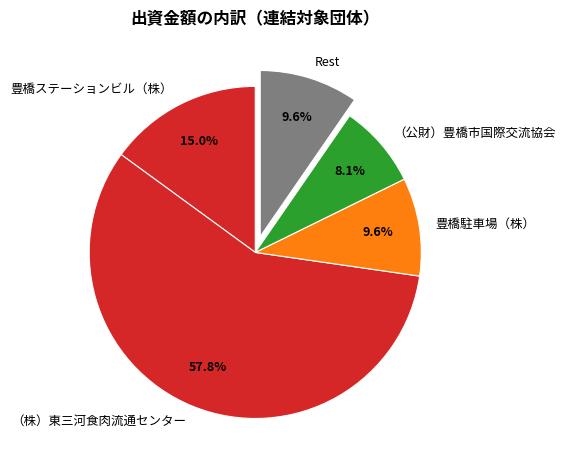

Which slice is the smallest?

（公財）豊橋市国際交流協会